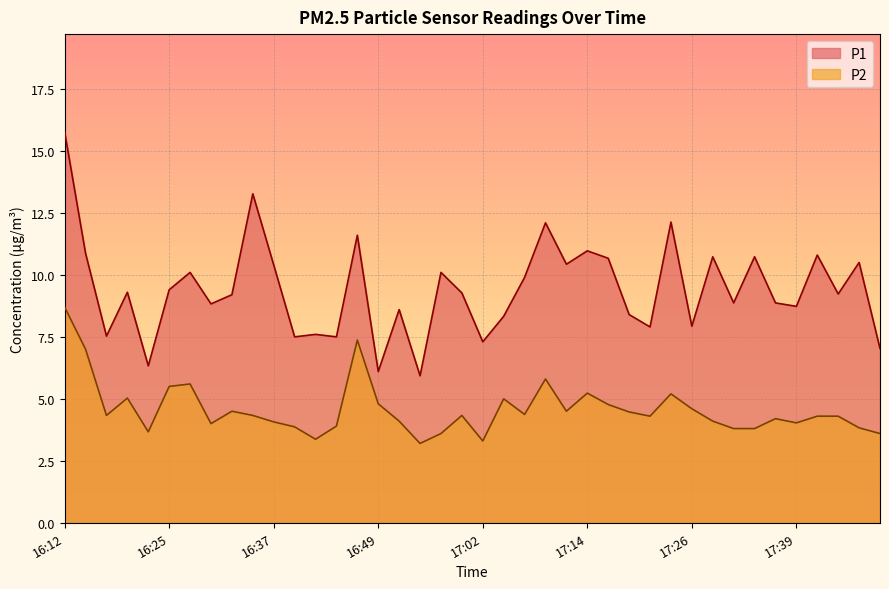

Is it true that P1 equals 11.7 at 17:04?

False